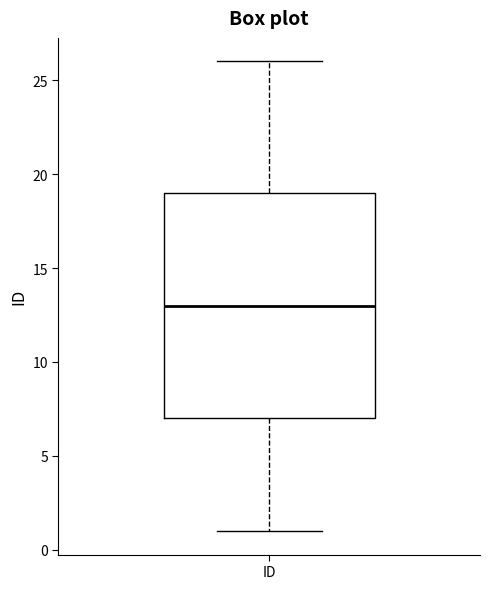

Transcribe this box plot: give where the median line is, the range the box spans, and where the two whiskers end, as read against the y-axis. The values are not printed on the chart, so give them approximately, as read against the axis.

median 13, box 7 to 19, whiskers 1 to 26